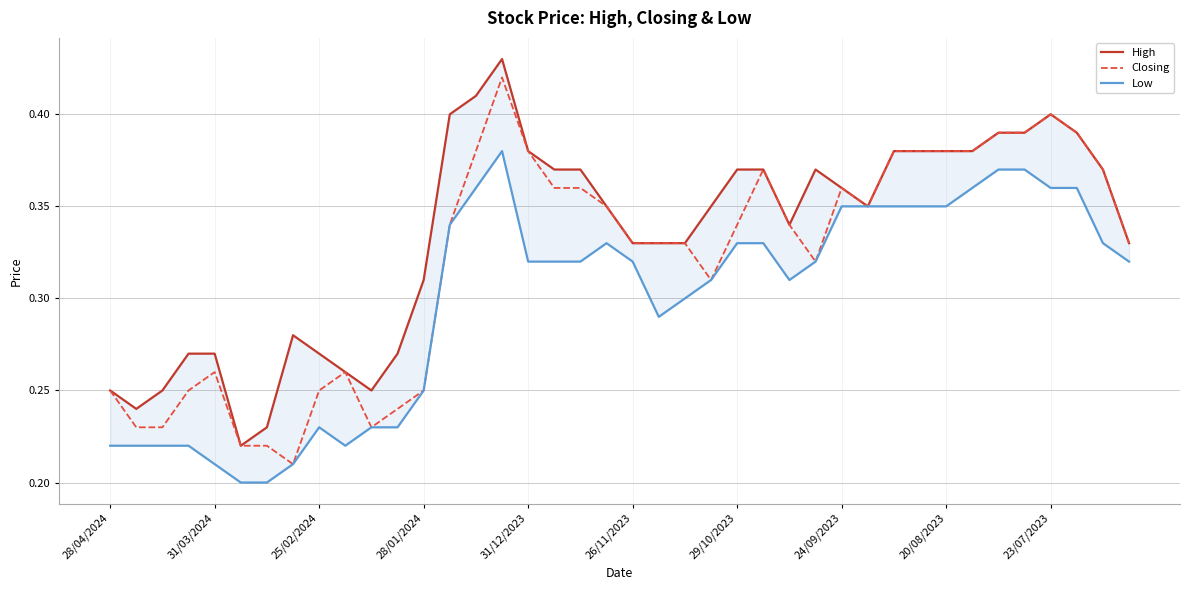

The value of Low at 26/11/2023 is 0.2. True or false?

False